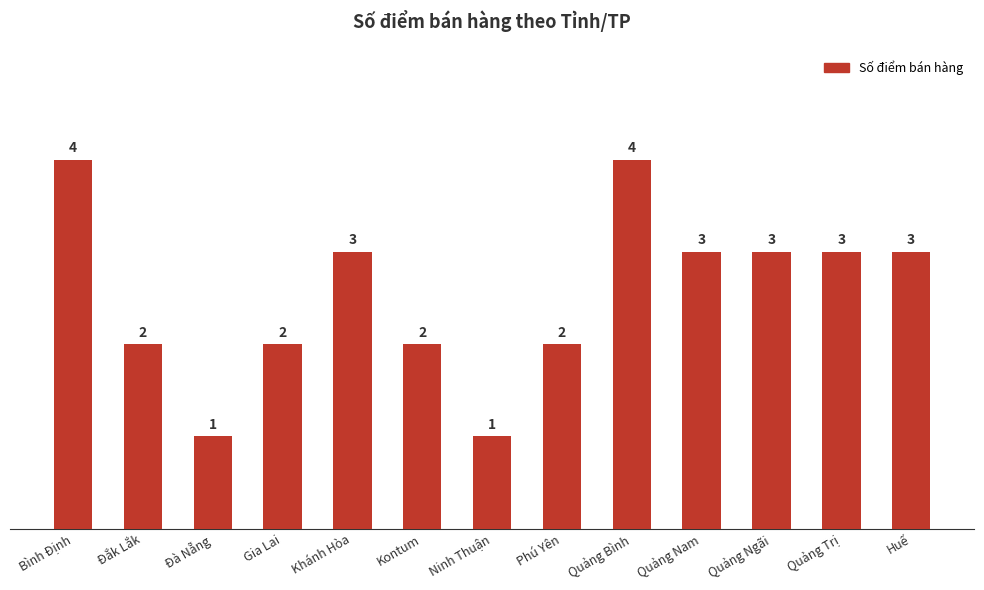

What is the value of the 8th bar from the left?

2